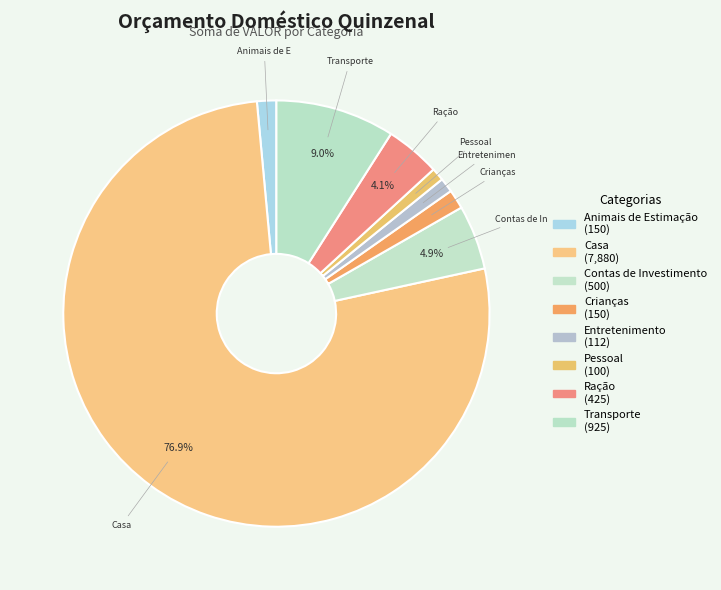

True or false: Casa accounts for 77% of the total.

True